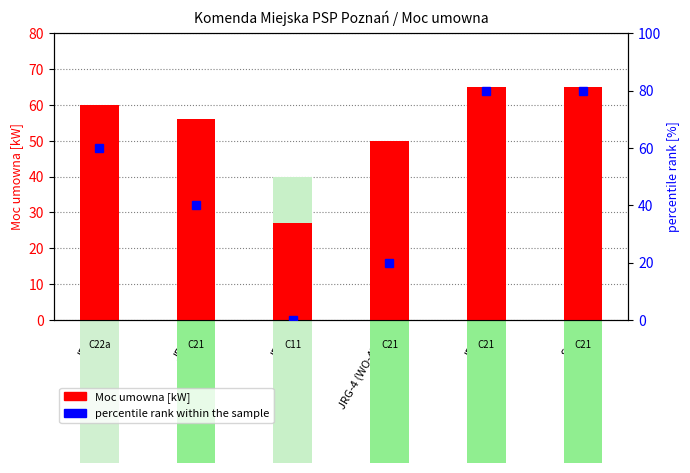

The value of percentile rank within the sample at SAPZ is 80. True or false?

True